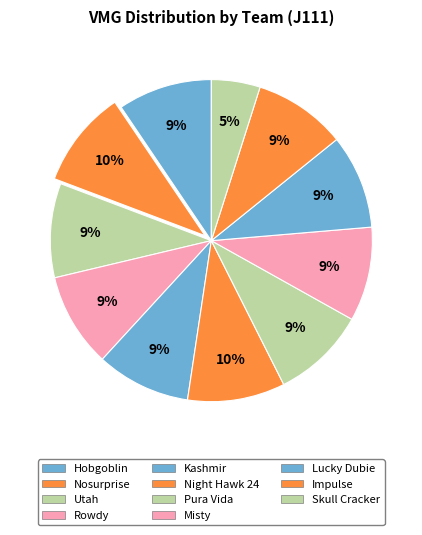

The Impulse slice represents 15% of the pie. True or false?

False